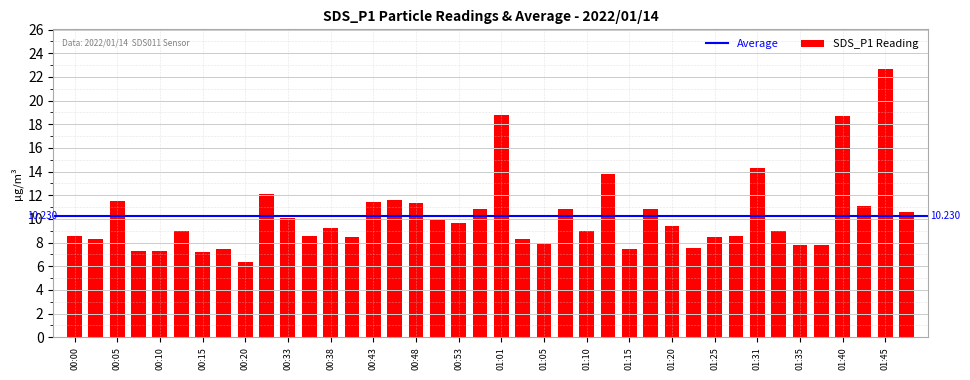

What is the difference between the second highest and second lowest values?

11.6